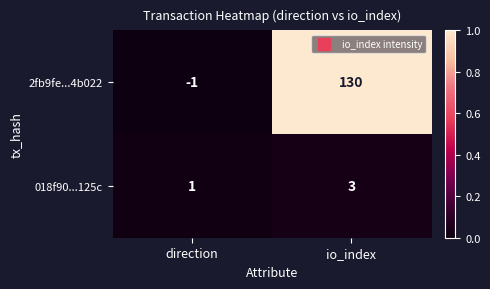

How many data points does each series have?

2